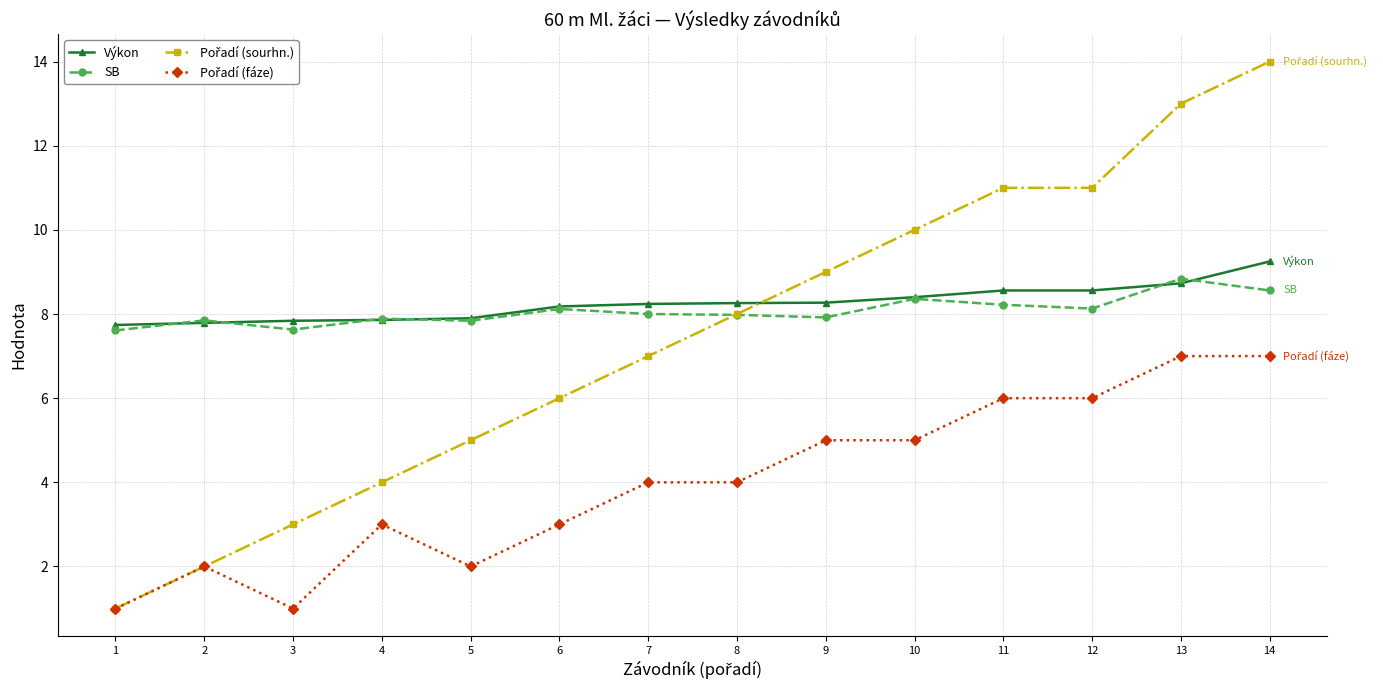

What is the greatest value displayed?

14.0